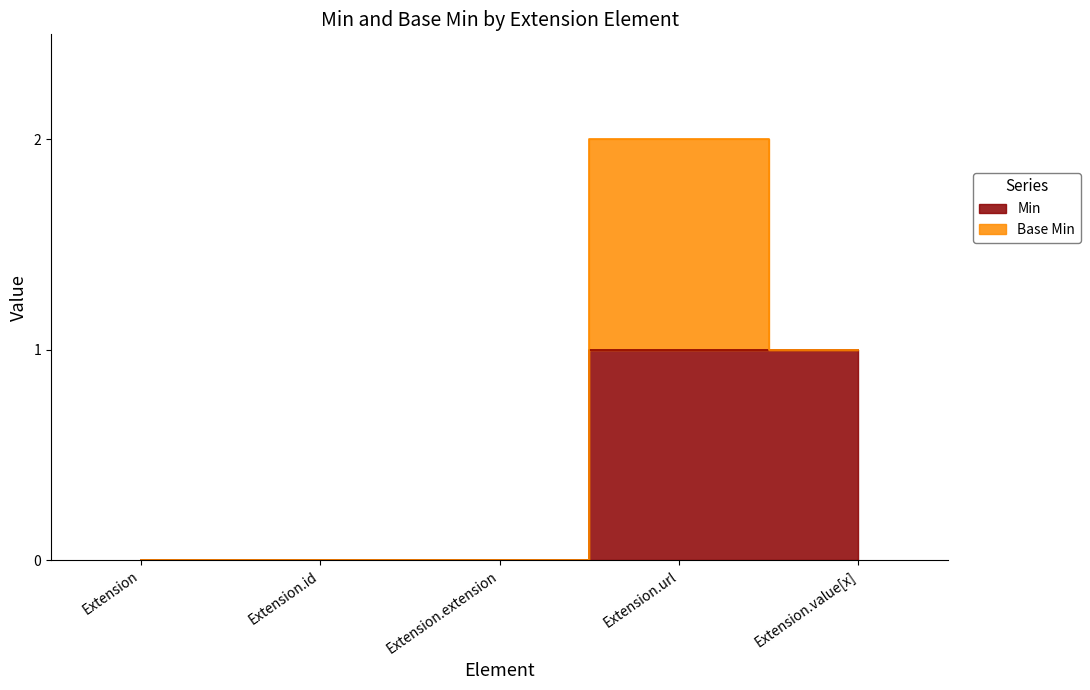

At which label is the value closest to 0?

Extension